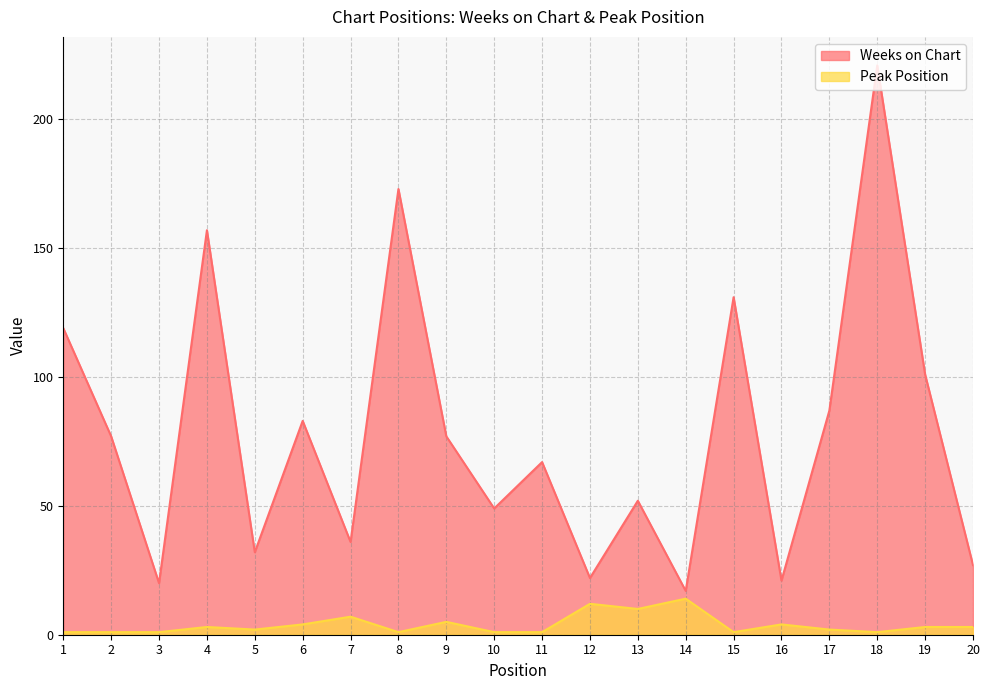

At how many categories does at least one series exceed 210?

1